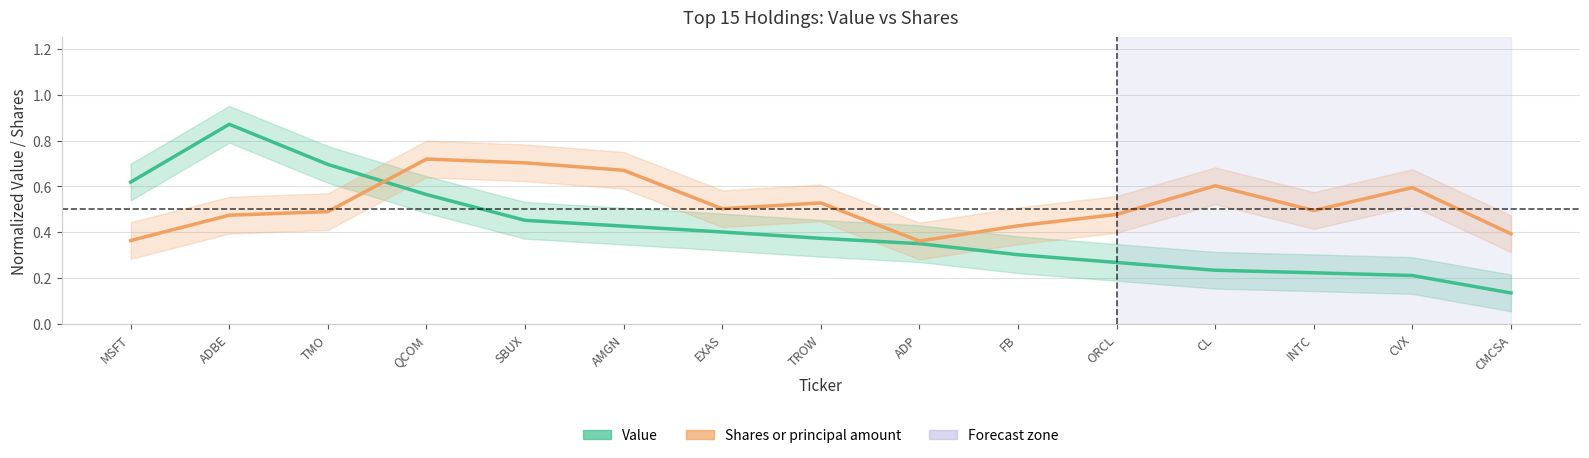

Is it true that Value equals 0.6 at QCOM?

True